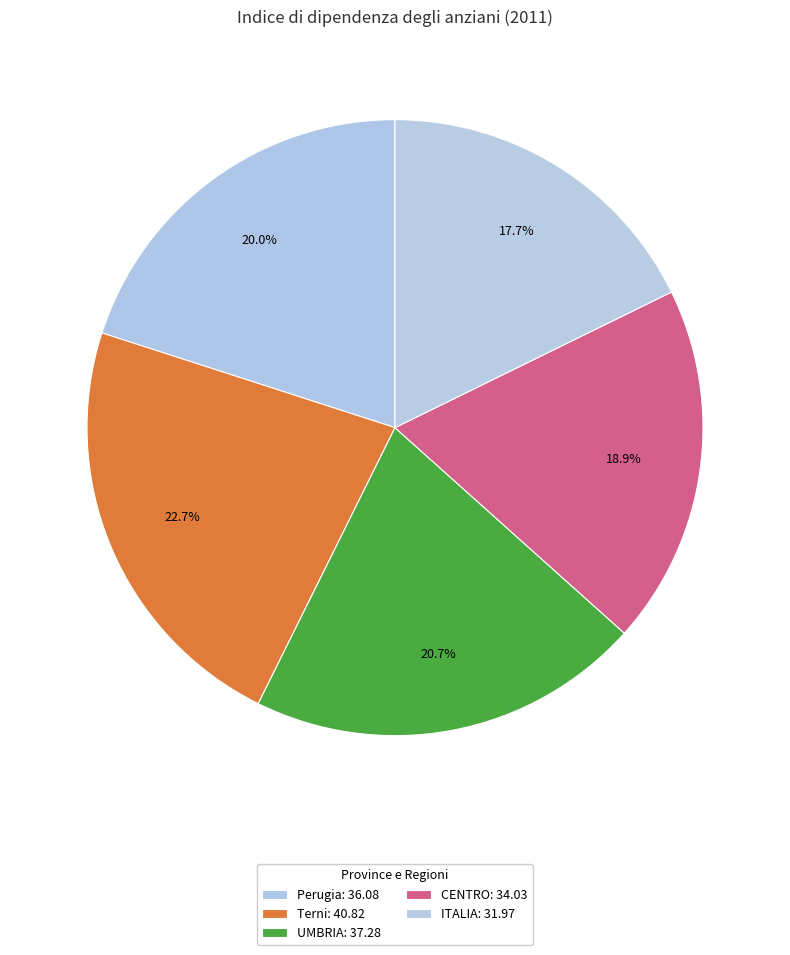

Which category has the biggest portion of the pie?

Terni